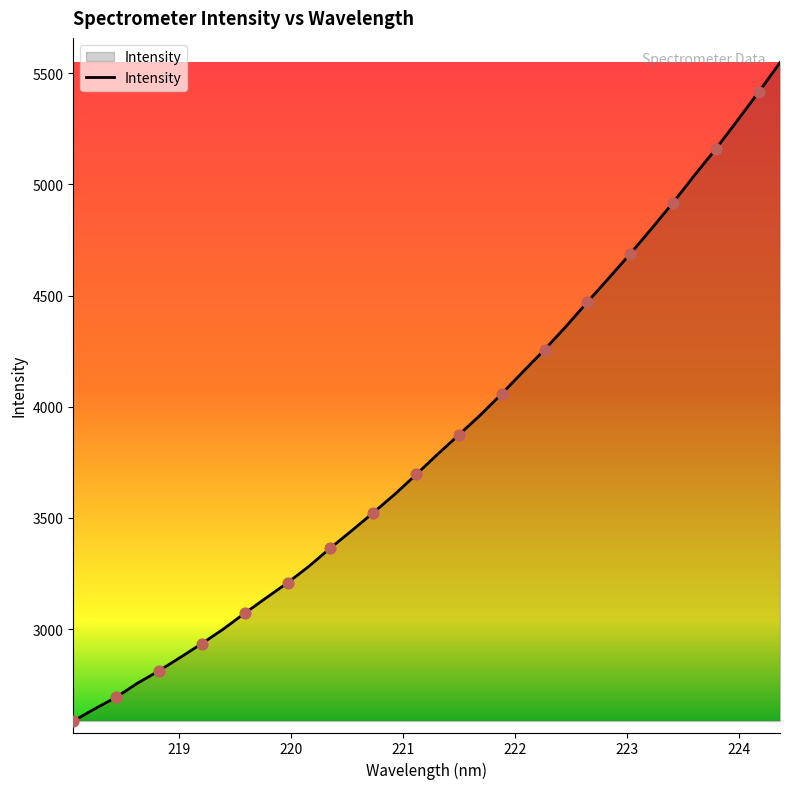

What is the minimum value shown in the chart?

2586.7